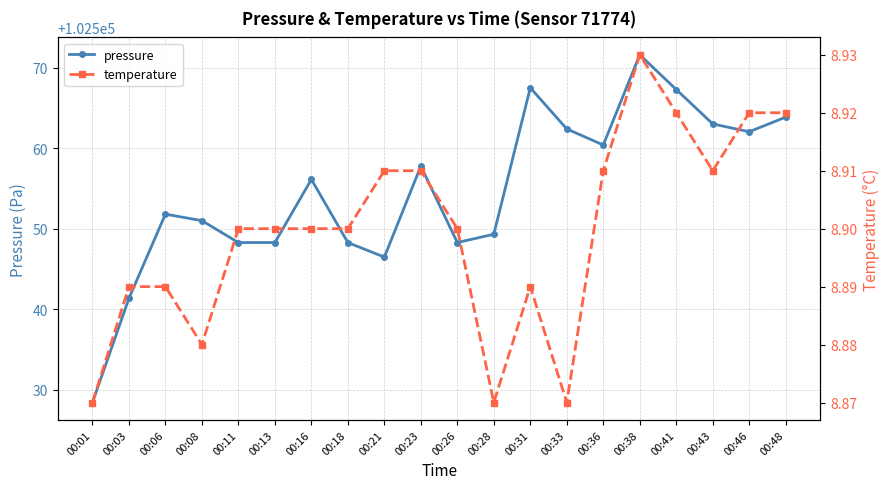

List the series in order of their overall mean, highest first.

pressure, temperature